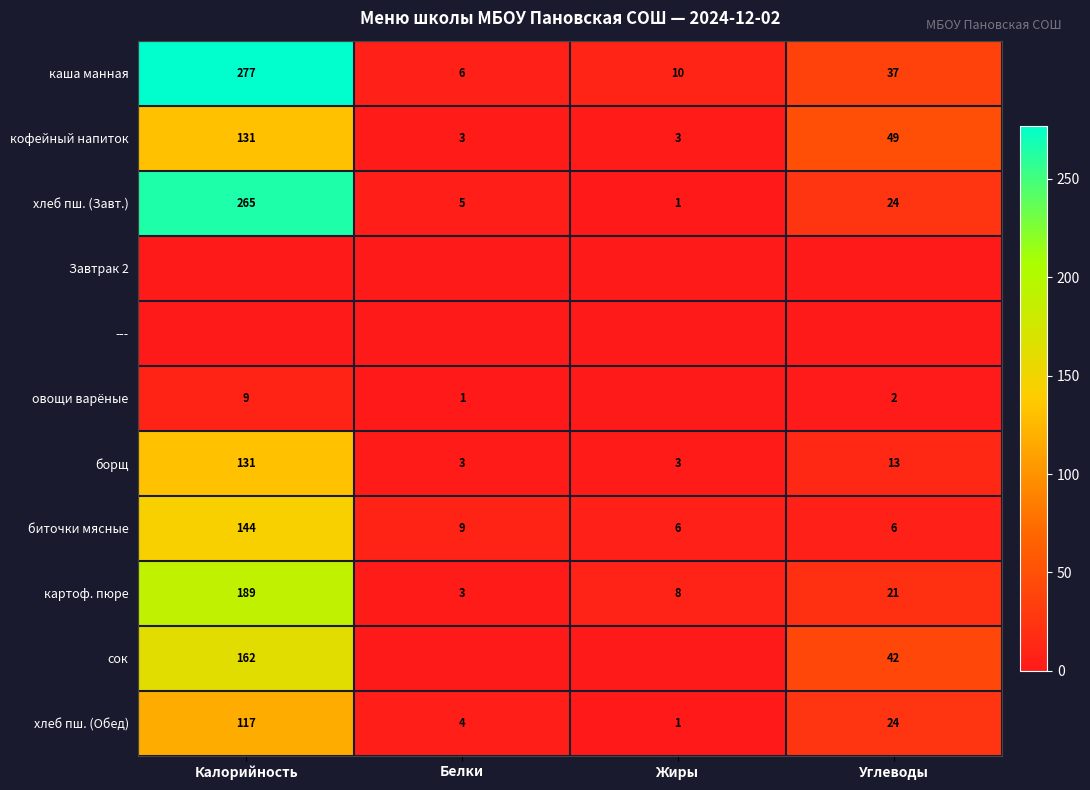

Count the number of categories in the chart.

4